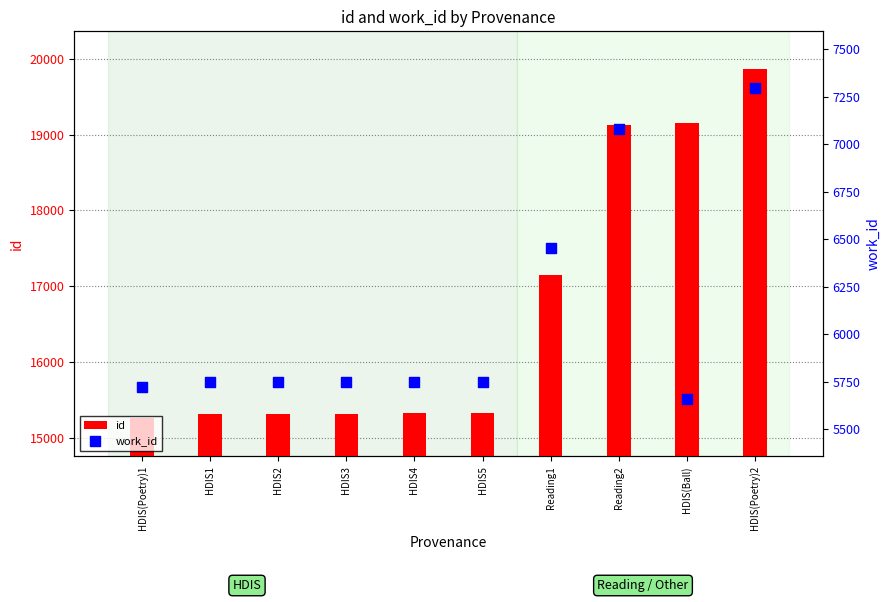

Which series has the largest total across all categories?

id